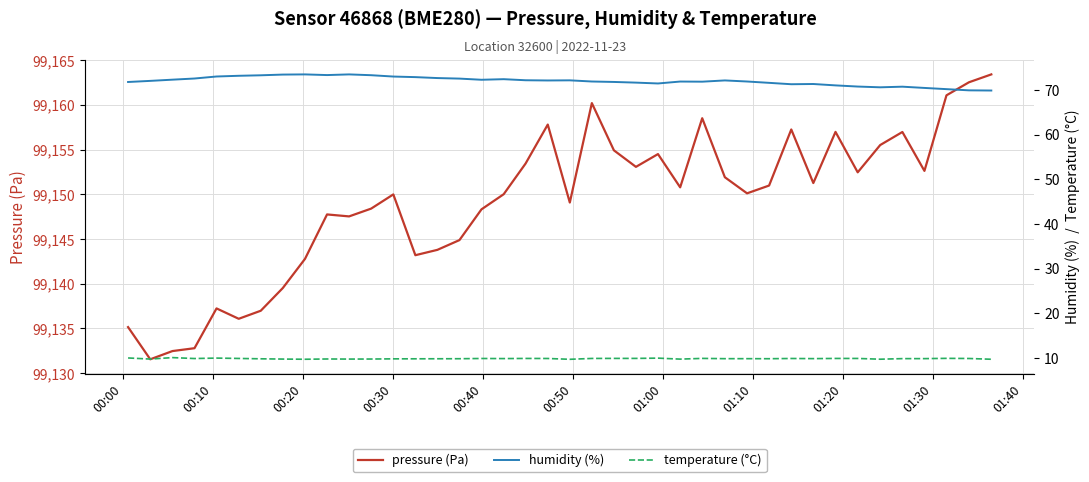

What are all the series names shown in the legend?

pressure (Pa), humidity (%), temperature (°C)